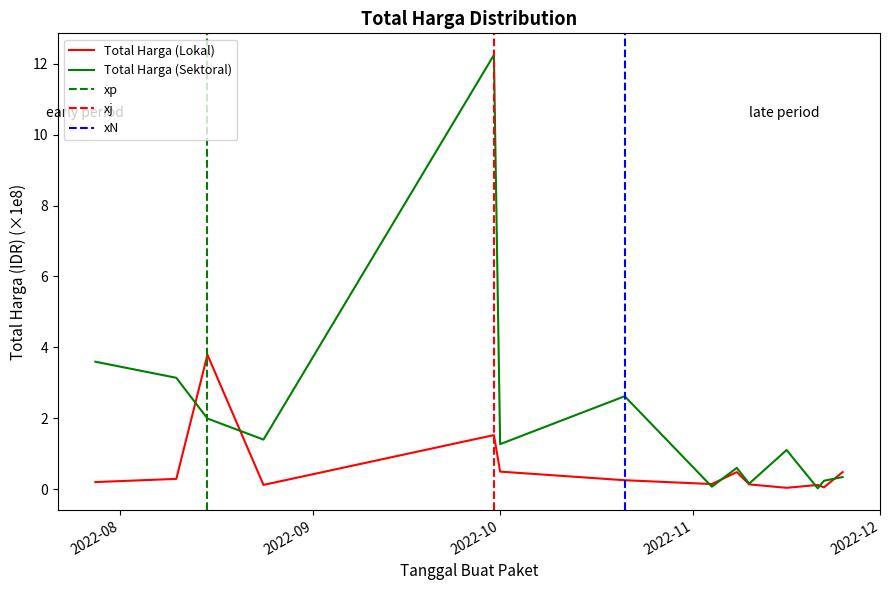

What is the maximum value for Total Harga (Lokal)?

3.8